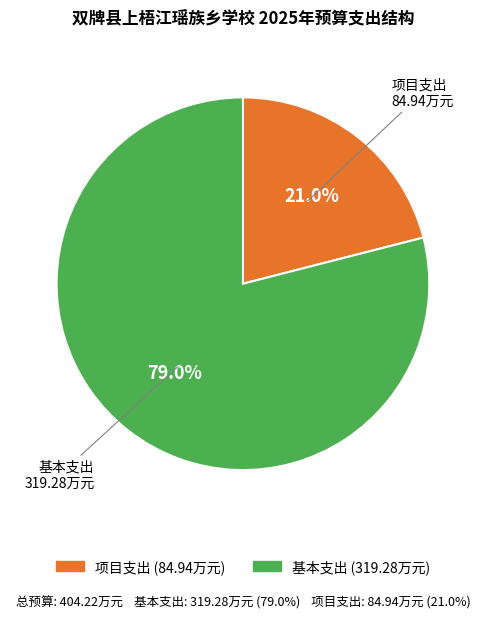

What is the ratio of the value at 基本支出 to the value at 项目支出?

3.8